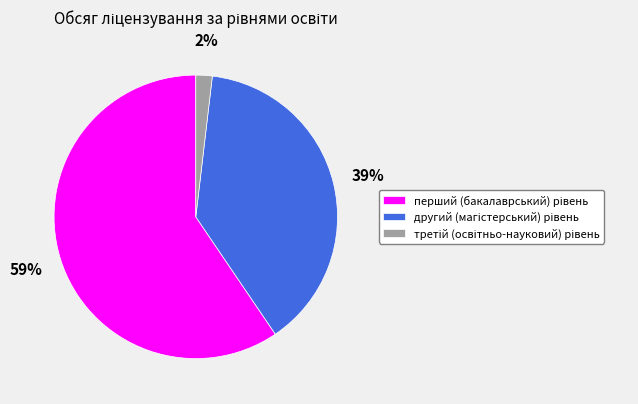

Is there a majority slice in this chart?

Yes